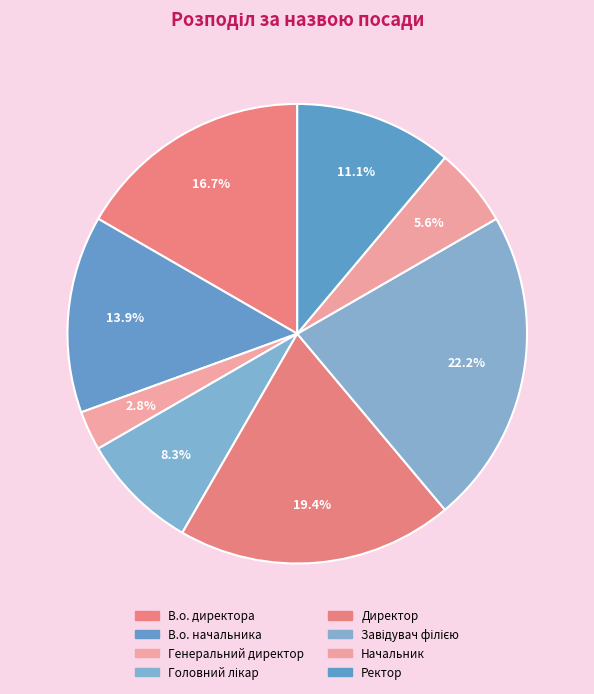

To the nearest percent, what is the difference between the Директор and Головний лікар slice percentages?

11%